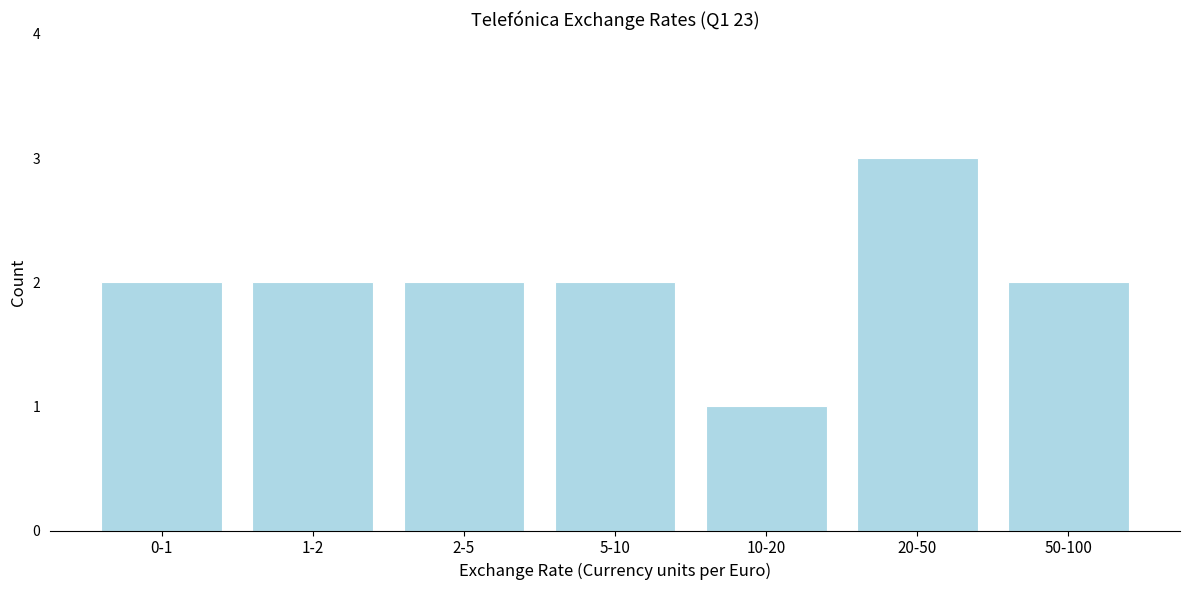

Reading left to right, transcribe all the data shown in this chart.

0-1=2	1-2=2	2-5=2	5-10=2	10-20=1	20-50=3	50-100=2